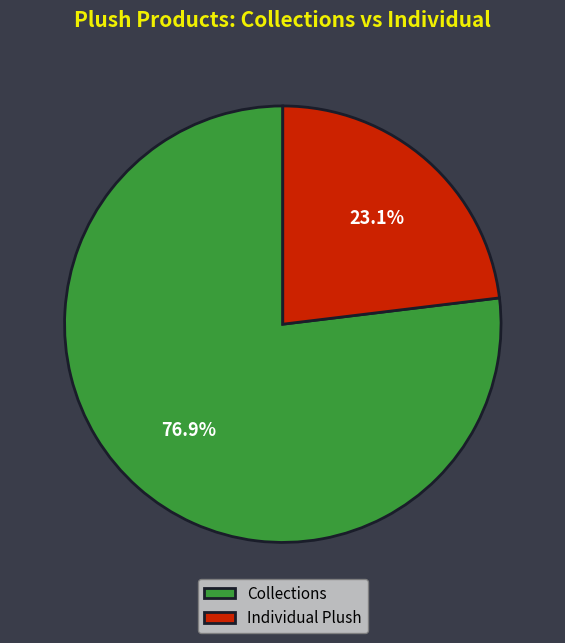

Combined, what portion of the pie is Collections and Individual Plush?

100.0%